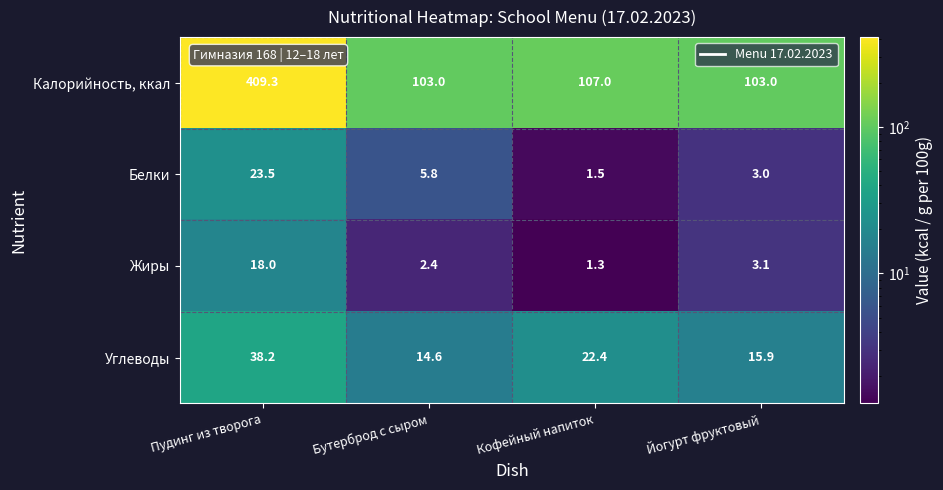

Which series has the largest total across all categories?

Калорийность, ккал